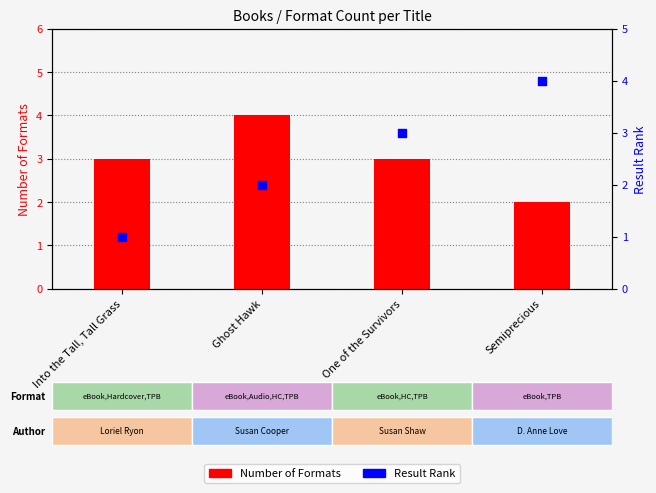

At which category is the sum across all series the highest?

Ghost Hawk